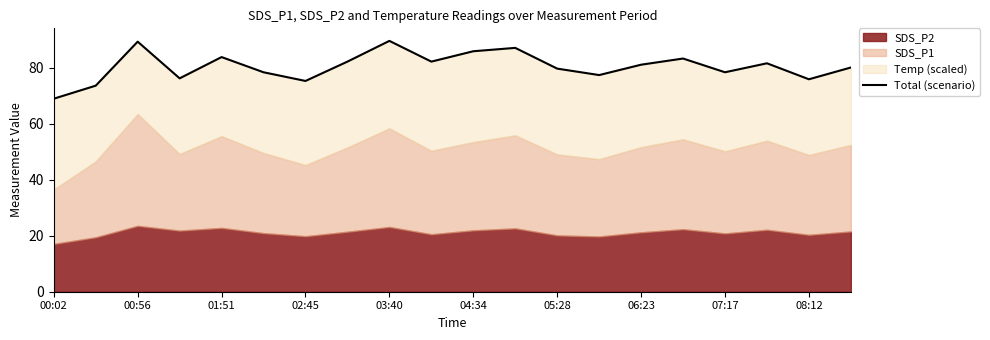

How many values are below 81?

10